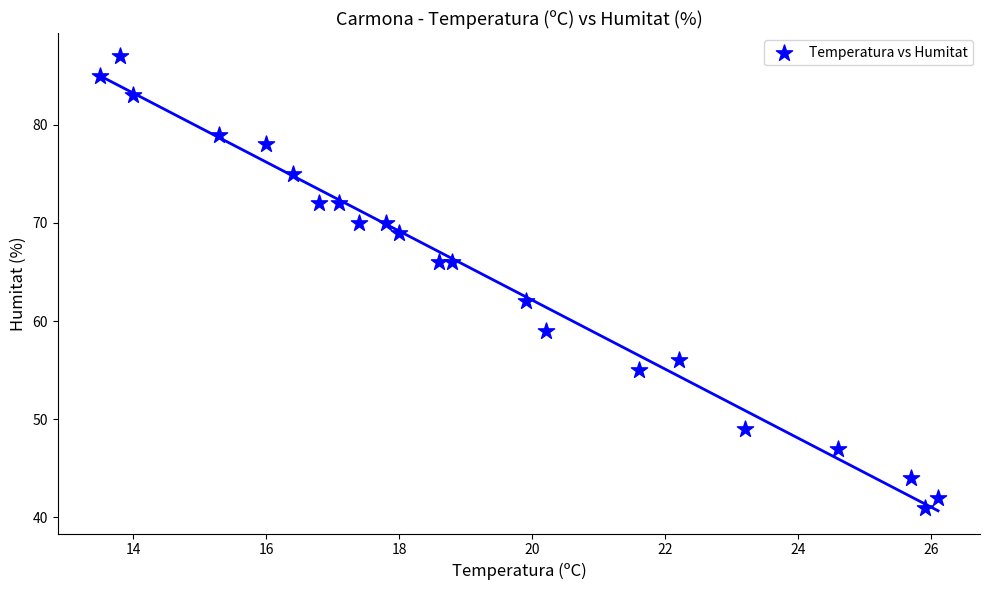

What is the range of Y values (max minus min)?

46